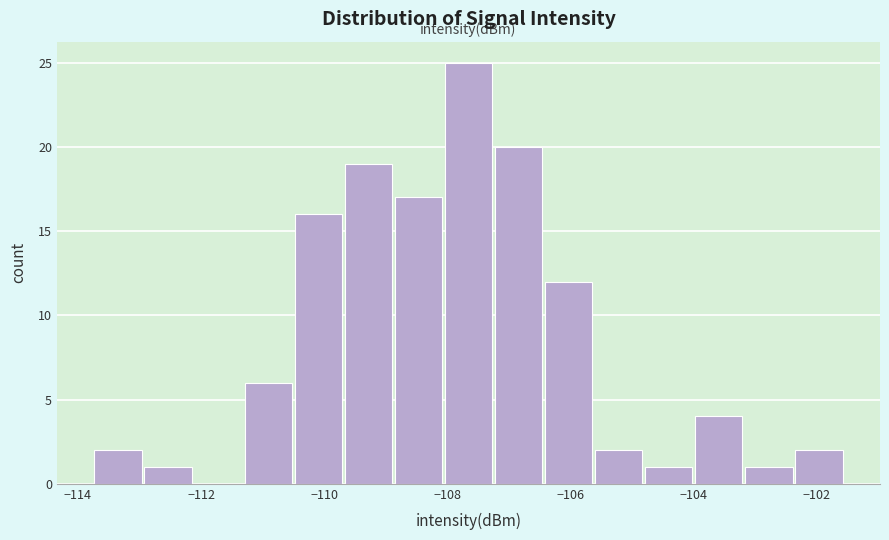

Reading left to right, list every bar in this chart as the range it spans on the x-axis followed by its height. Neither the bar edges nor the heights are printed on the chart, so give them approximately, as read against the axes.

-113.8 to -113.0: 2
-113.0 to -112.2: 1
-112.2 to -111.4: 0
-111.4 to -110.6: 6
-110.6 to -109.6: 16
-109.6 to -108.8: 19
-108.8 to -108.0: 17
-108.0 to -107.2: 25
-107.2 to -106.4: 20
-106.4 to -105.6: 12
-105.6 to -104.8: 2
-104.8 to -104.0: 1
-104.0 to -103.2: 4
-103.2 to -102.4: 1
-102.4 to -101.6: 2